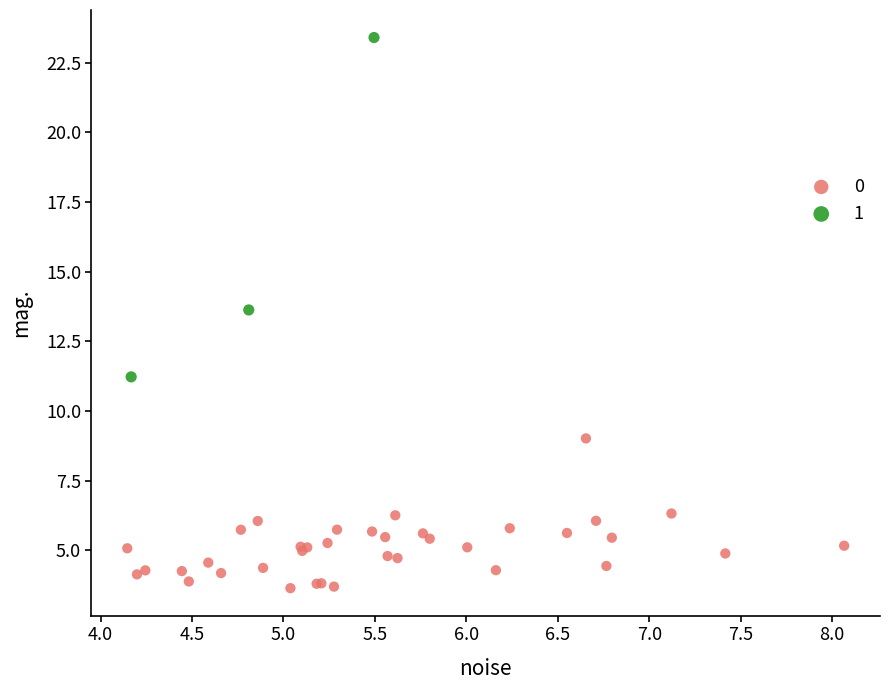

Which series reaches the minimum Y coordinate?

0